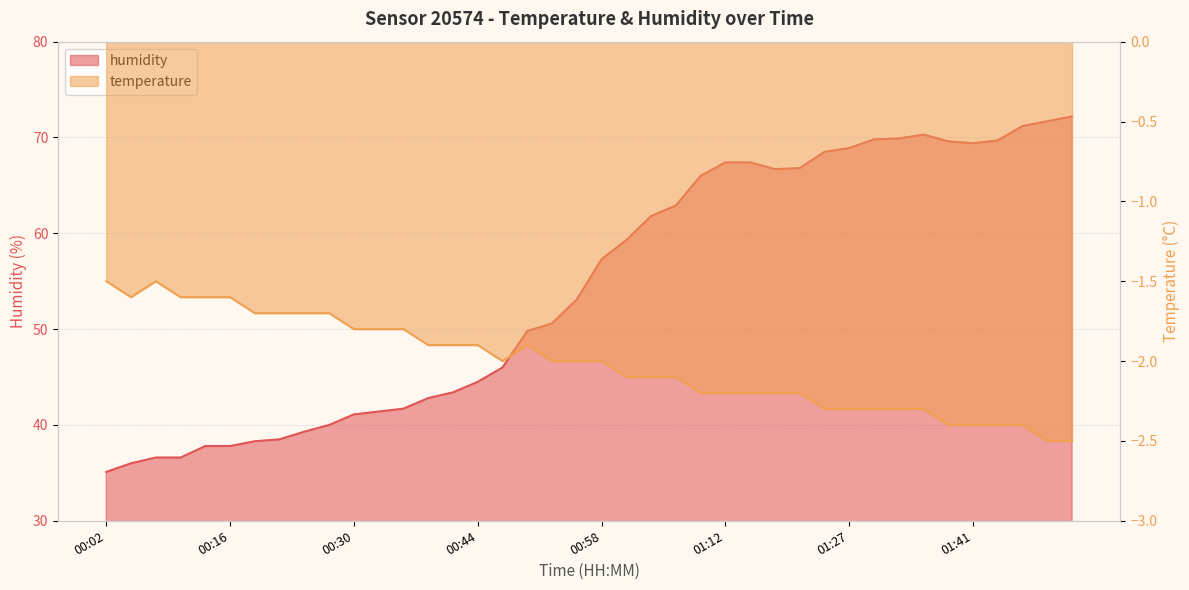

The humidity series shows 69.4 at 01:41. True or false?

True